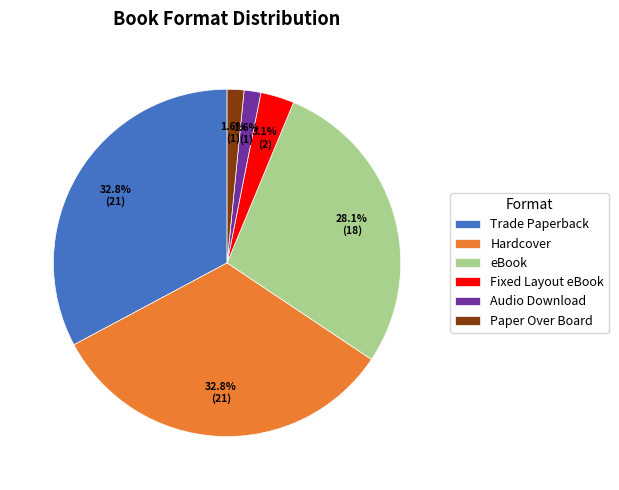

To the nearest percent, what is the combined percentage of Paper Over Board and Fixed Layout eBook?

5%